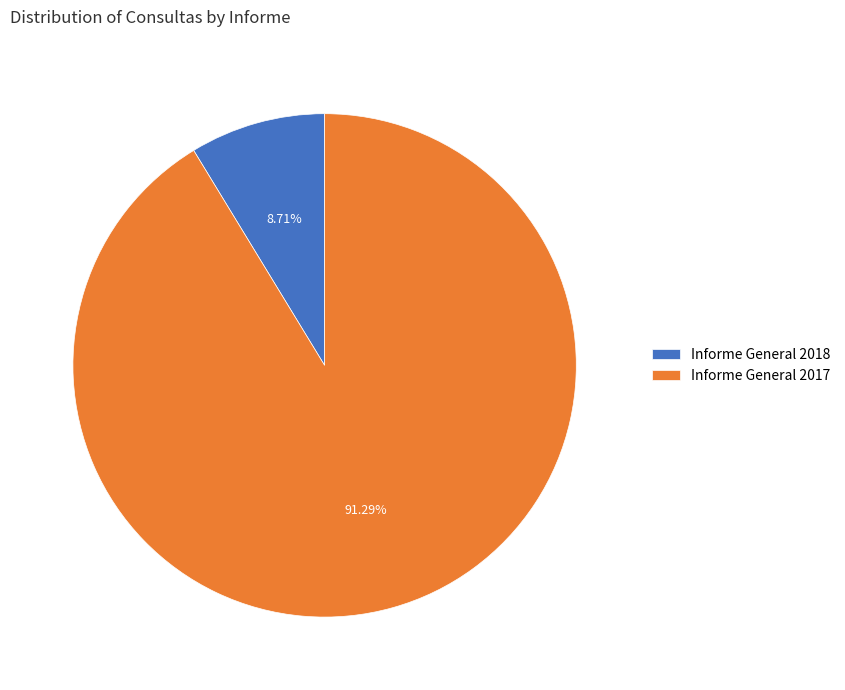

Does Informe General 2017 represent more than half of the total?

Yes